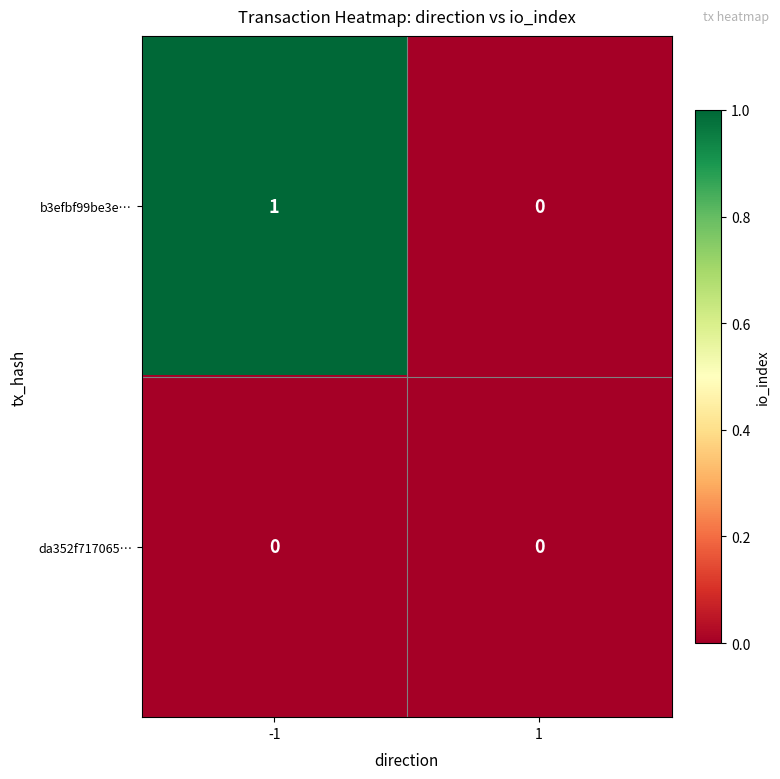

Which series has the largest total across all categories?

b3efbf99be3e…